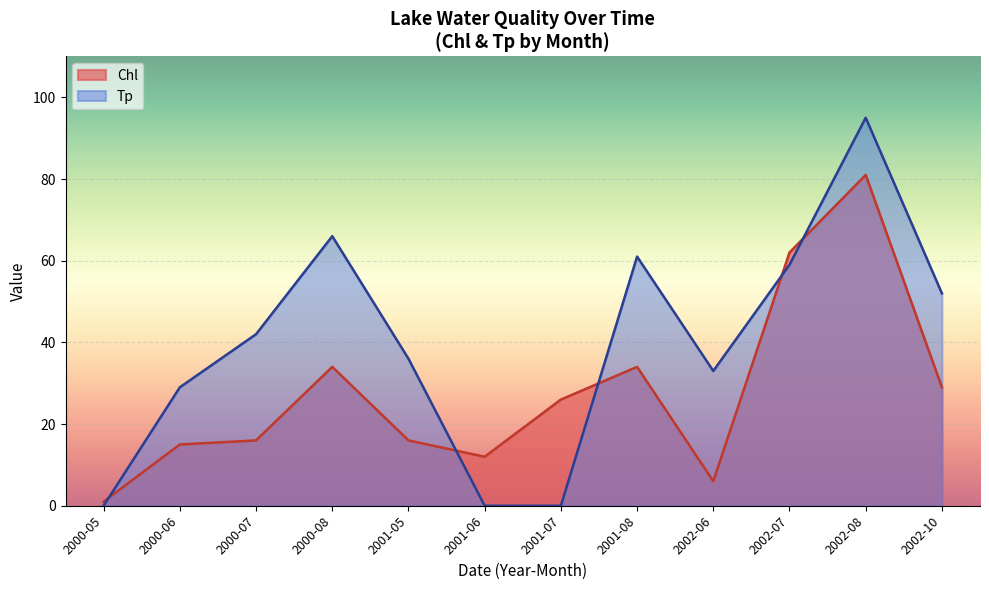

Rank the series at 2002-08 from highest to lowest value.

Tp, Chl